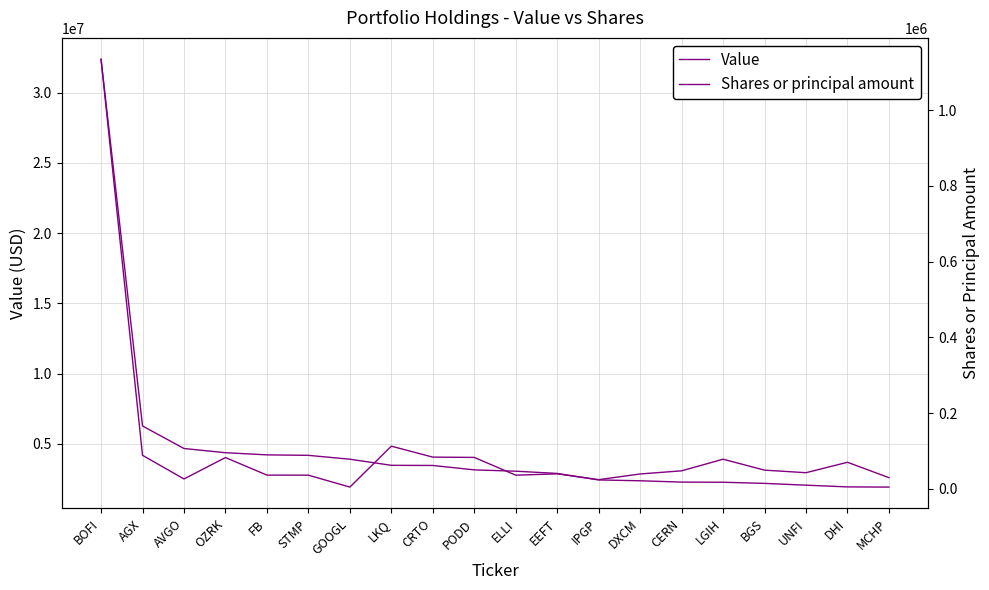

At which category is the sum across all series the highest?

BOFI